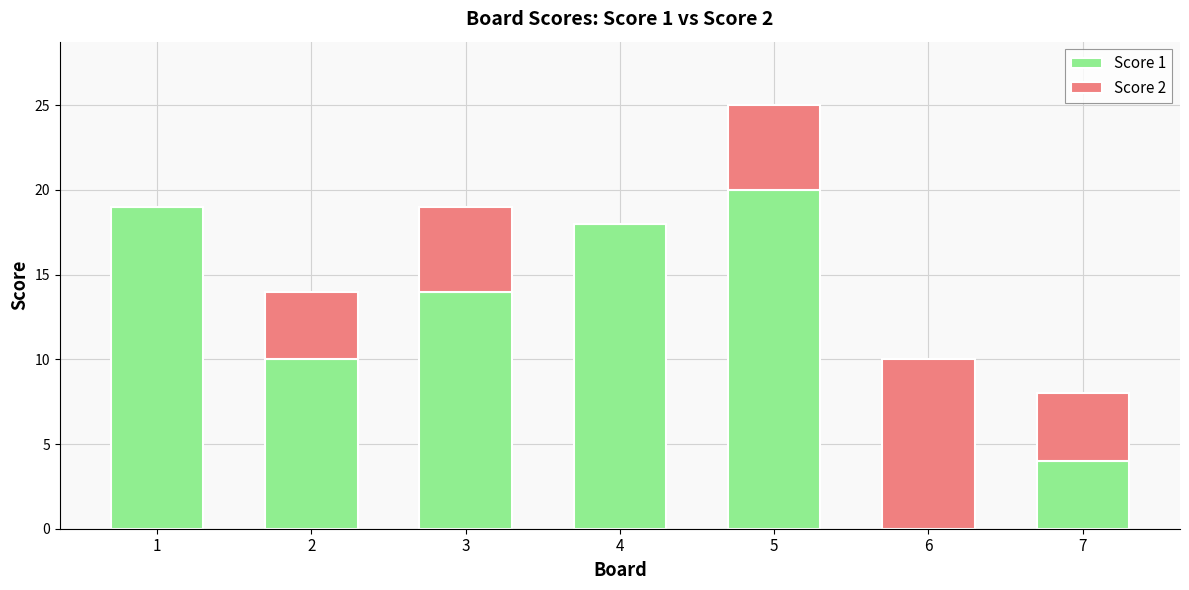

What is the sum of all Score 1 values?

85